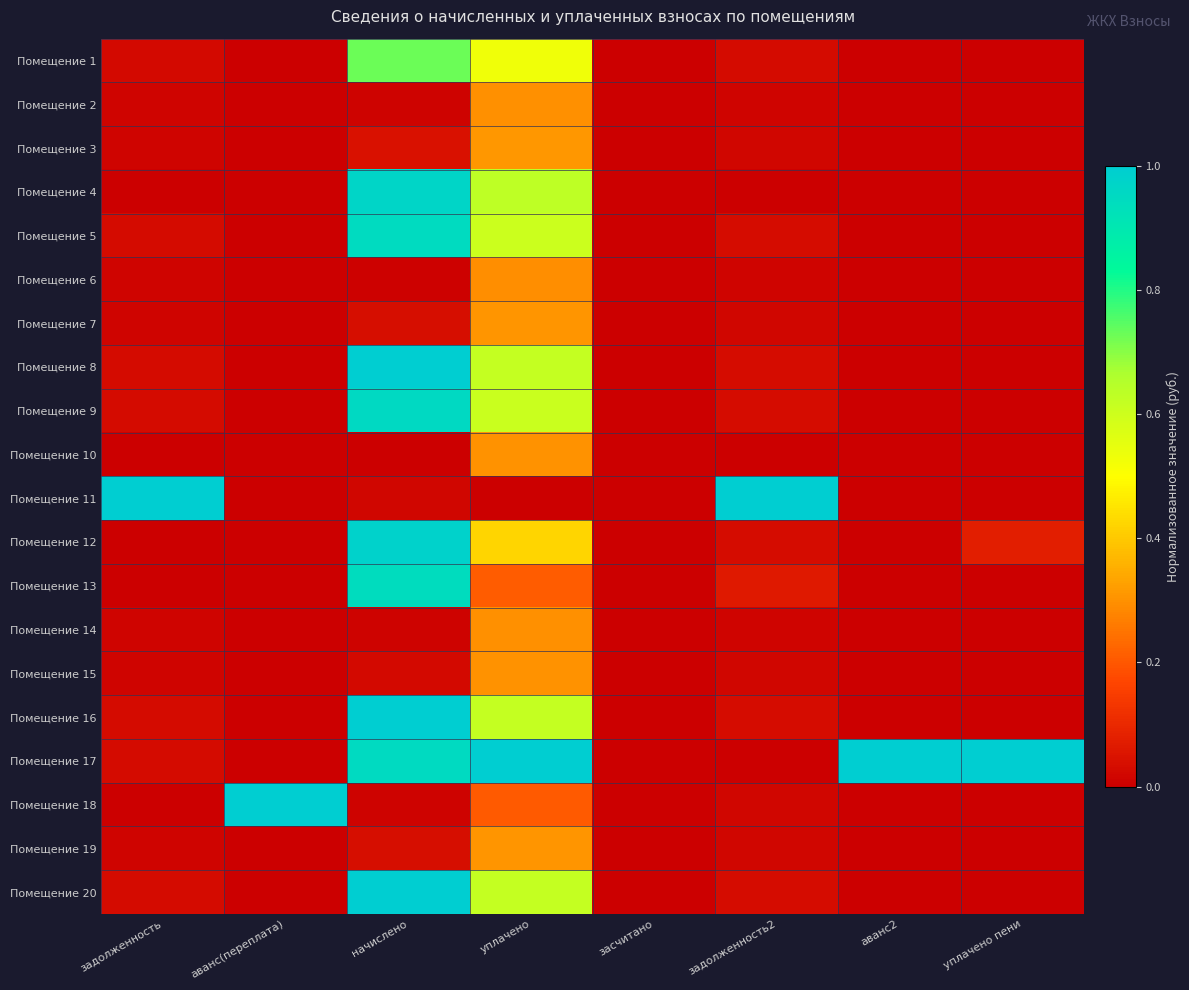

Reading left to right, extract all data points from this chart.

Помещение 1: задолженность=0.0	аванс(переплата)=0.0	начислено=0.7	уплачено=0.5	засчитано=0.0	задолженность2=0.0	аванс2=0.0	уплачено пени=0.0
Помещение 2: задолженность=0.0	аванс(переплата)=0.0	начислено=0.0	уплачено=0.3	засчитано=0.0	задолженность2=0.0	аванс2=0.0	уплачено пени=0.0
Помещение 3: задолженность=0.0	аванс(переплата)=0.0	начислено=0.0	уплачено=0.3	засчитано=0.0	задолженность2=0.0	аванс2=0.0	уплачено пени=0.0
Помещение 4: задолженность=0.0	аванс(переплата)=0.0	начислено=1.0	уплачено=0.6	засчитано=0.0	задолженность2=0.0	аванс2=0.0	уплачено пени=0.0
Помещение 5: задолженность=0.0	аванс(переплата)=0.0	начислено=0.9	уплачено=0.6	засчитано=0.0	задолженность2=0.0	аванс2=0.0	уплачено пени=0.0
Помещение 6: задолженность=0.0	аванс(переплата)=0.0	начислено=0.0	уплачено=0.3	засчитано=0.0	задолженность2=0.0	аванс2=0.0	уплачено пени=0.0
Помещение 7: задолженность=0.0	аванс(переплата)=0.0	начислено=0.0	уплачено=0.3	засчитано=0.0	задолженность2=0.0	аванс2=0.0	уплачено пени=0.0
Помещение 8: задолженность=0.0	аванс(переплата)=0.0	начислено=1.0	уплачено=0.6	засчитано=0.0	задолженность2=0.0	аванс2=0.0	уплачено пени=0.0
Помещение 9: задолженность=0.0	аванс(переплата)=0.0	начислено=1.0	уплачено=0.6	засчитано=0.0	задолженность2=0.0	аванс2=0.0	уплачено пени=0.0
Помещение 10: задолженность=0.0	аванс(переплата)=0.0	начислено=0.0	уплачено=0.3	засчитано=0.0	задолженность2=0.0	аванс2=0.0	уплачено пени=0.0
Помещение 11: задолженность=1.0	аванс(переплата)=0.0	начислено=0.0	уплачено=0.0	засчитано=0.0	задолженность2=1.0	аванс2=0.0	уплачено пени=0.0
Помещение 12: задолженность=0.0	аванс(переплата)=0.0	начислено=1.0	уплачено=0.4	засчитано=0.0	задолженность2=0.0	аванс2=0.0	уплачено пени=0.1
Помещение 13: задолженность=0.0	аванс(переплата)=0.0	начислено=0.9	уплачено=0.2	засчитано=0.0	задолженность2=0.1	аванс2=0.0	уплачено пени=0.0
Помещение 14: задолженность=0.0	аванс(переплата)=0.0	начислено=0.0	уплачено=0.3	засчитано=0.0	задолженность2=0.0	аванс2=0.0	уплачено пени=0.0
Помещение 15: задолженность=0.0	аванс(переплата)=0.0	начислено=0.0	уплачено=0.3	засчитано=0.0	задолженность2=0.0	аванс2=0.0	уплачено пени=0.0
Помещение 16: задолженность=0.0	аванс(переплата)=0.0	начислено=1.0	уплачено=0.6	засчитано=0.0	задолженность2=0.0	аванс2=0.0	уплачено пени=0.0
Помещение 17: задолженность=0.0	аванс(переплата)=0.0	начислено=1.0	уплачено=1.0	засчитано=0.0	задолженность2=0.0	аванс2=1.0	уплачено пени=1.0
Помещение 18: задолженность=0.0	аванс(переплата)=1.0	начислено=0.0	уплачено=0.2	засчитано=0.0	задолженность2=0.0	аванс2=0.0	уплачено пени=0.0
Помещение 19: задолженность=0.0	аванс(переплата)=0.0	начислено=0.0	уплачено=0.3	засчитано=0.0	задолженность2=0.0	аванс2=0.0	уплачено пени=0.0
Помещение 20: задолженность=0.0	аванс(переплата)=0.0	начислено=1.0	уплачено=0.6	засчитано=0.0	задолженность2=0.0	аванс2=0.0	уплачено пени=0.0